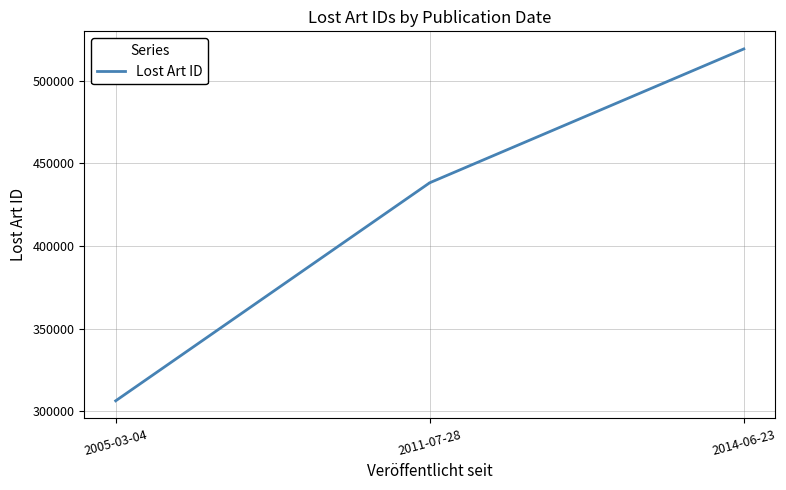

The chart shows a value of 509335 at 2005-03-04. True or false?

False